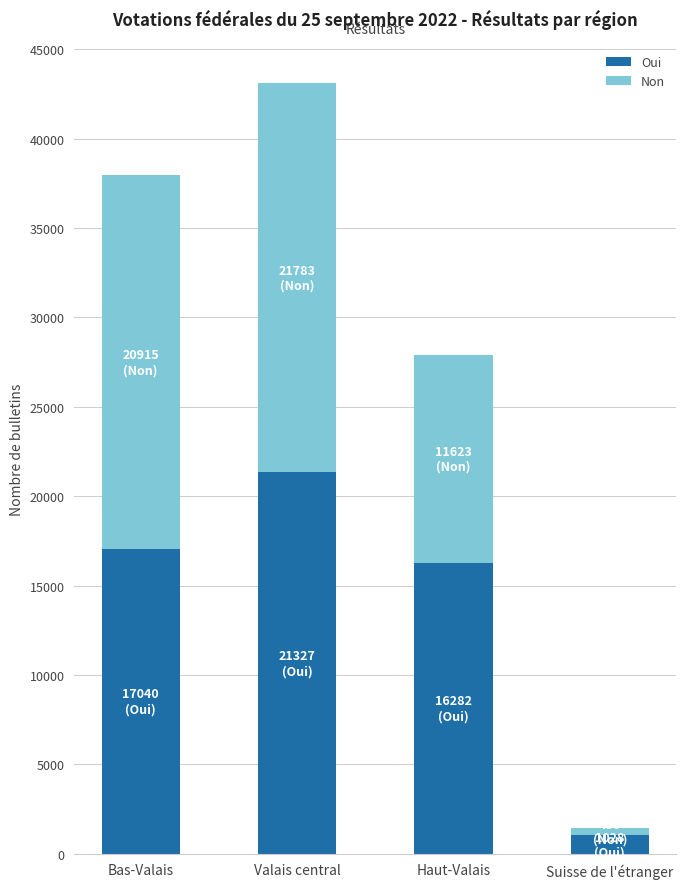

At which label does Oui reach its minimum?

Suisse de l'étranger